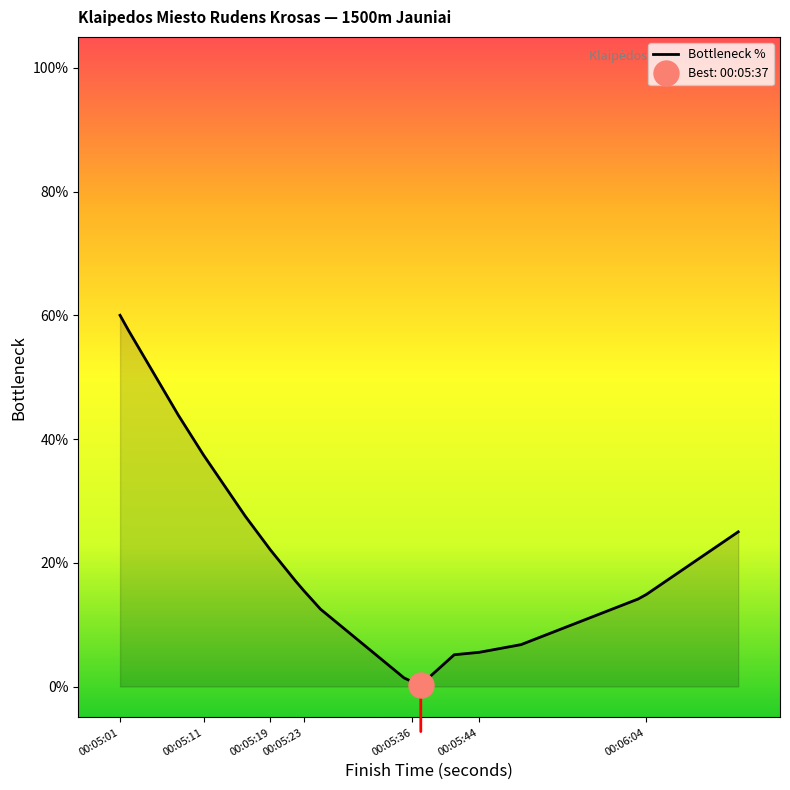

The chart shows a value of 18.0 at 00:05:19. True or false?

False